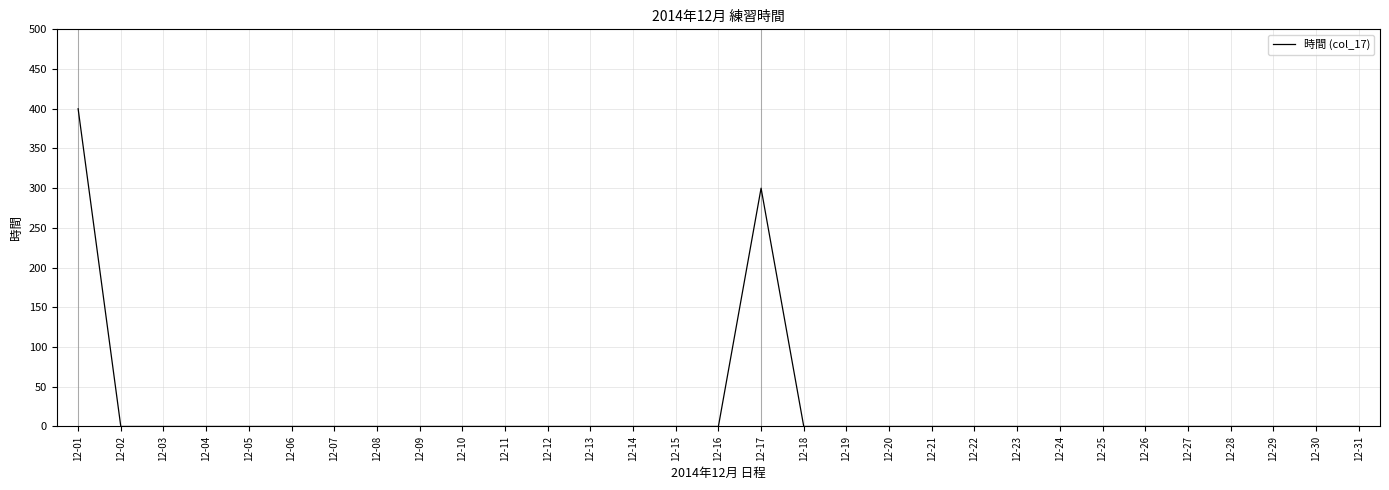

What is the sum of all values?

700